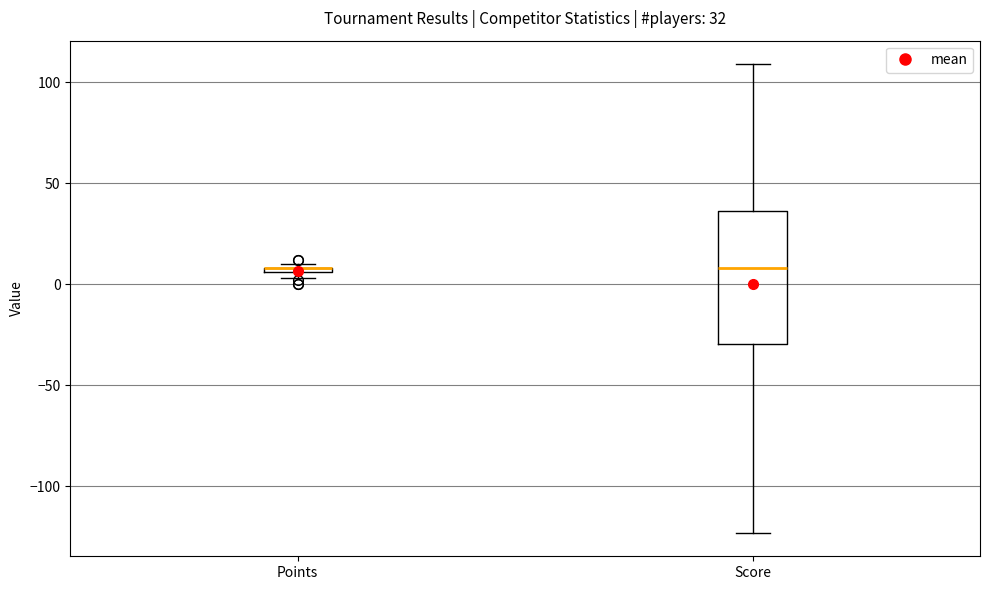

Which box is the tallest, from its lower edge to its upper edge?

Score